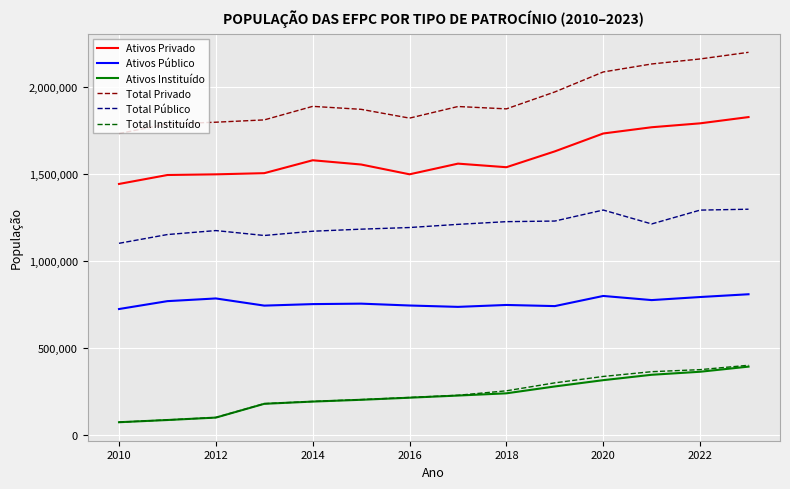

Which series has the largest range (max minus min)?

Total Privado